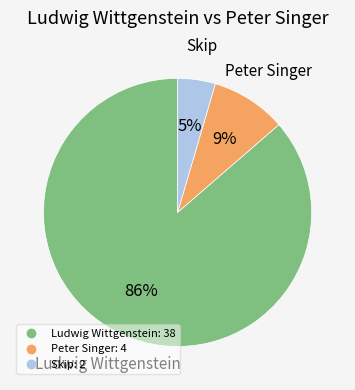

To the nearest percent, what portion does Skip represent?

5%